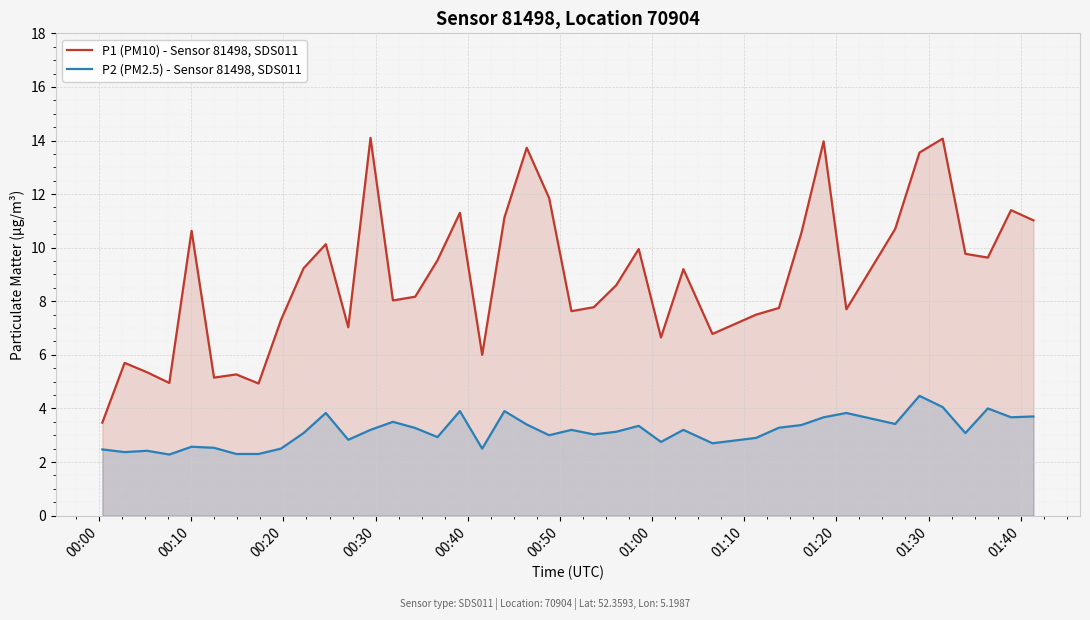

Reading left to right, extract all data points from this chart.

P1 (PM10) - Sensor 81498, SDS011: 3.5	5.7	5.3	5.0	10.6	5.2	5.3	4.9	7.3	9.2	10.1	7.0	14.1	8.0	8.2	9.5	11.3	6.0	11.1	13.7	11.8	7.6	7.8	8.6	9.9	6.7	9.2	6.8	7.5	7.8	10.6	14.0	7.7	10.7	13.6	14.1	9.8	9.6	11.4	11.0
P2 (PM2.5) - Sensor 81498, SDS011: 2.5	2.4	2.4	2.3	2.6	2.5	2.3	2.3	2.5	3.1	3.8	2.8	3.2	3.5	3.3	2.9	3.9	2.5	3.9	3.4	3.0	3.2	3.0	3.1	3.4	2.8	3.2	2.7	2.9	3.3	3.4	3.7	3.8	3.4	4.5	4.0	3.1	4.0	3.7	3.7